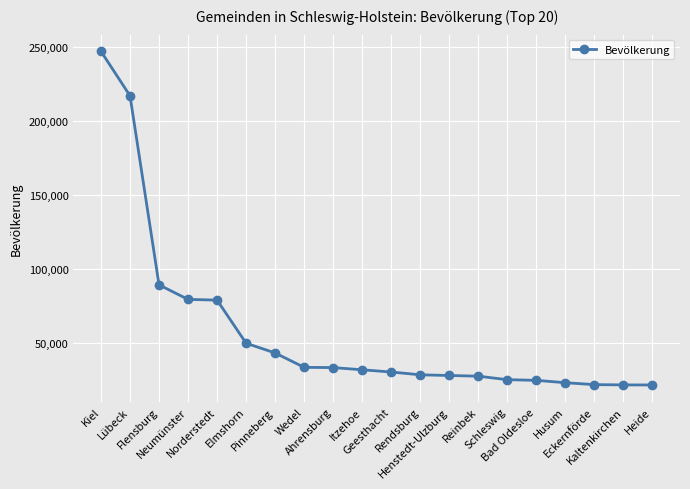

What is the value of the 19th point from the left?

21742